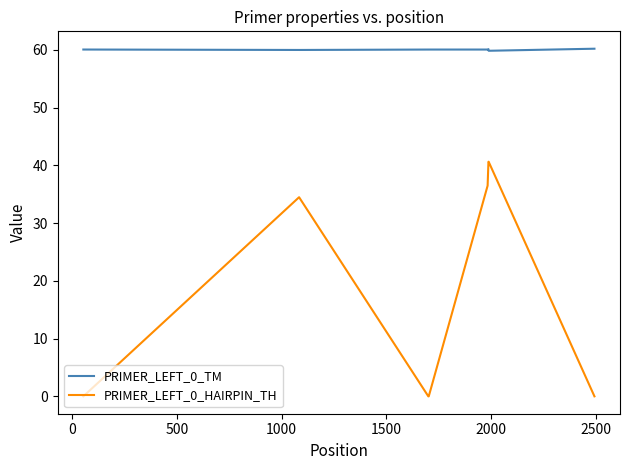

Rank the series by their maximum value, from highest to lowest.

PRIMER_LEFT_0_TM, PRIMER_LEFT_0_HAIRPIN_TH